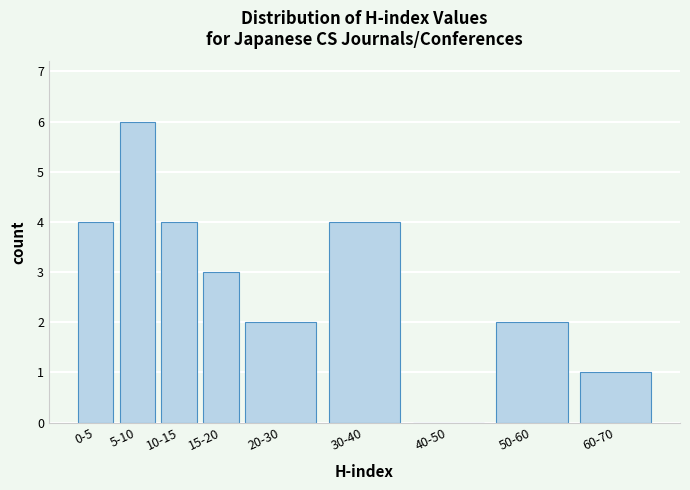

Reading left to right, transcribe all the data shown in this chart.

0-5=4	5-10=6	10-15=4	15-20=3	20-30=2	30-40=4	40-50=0	50-60=2	60-70=1